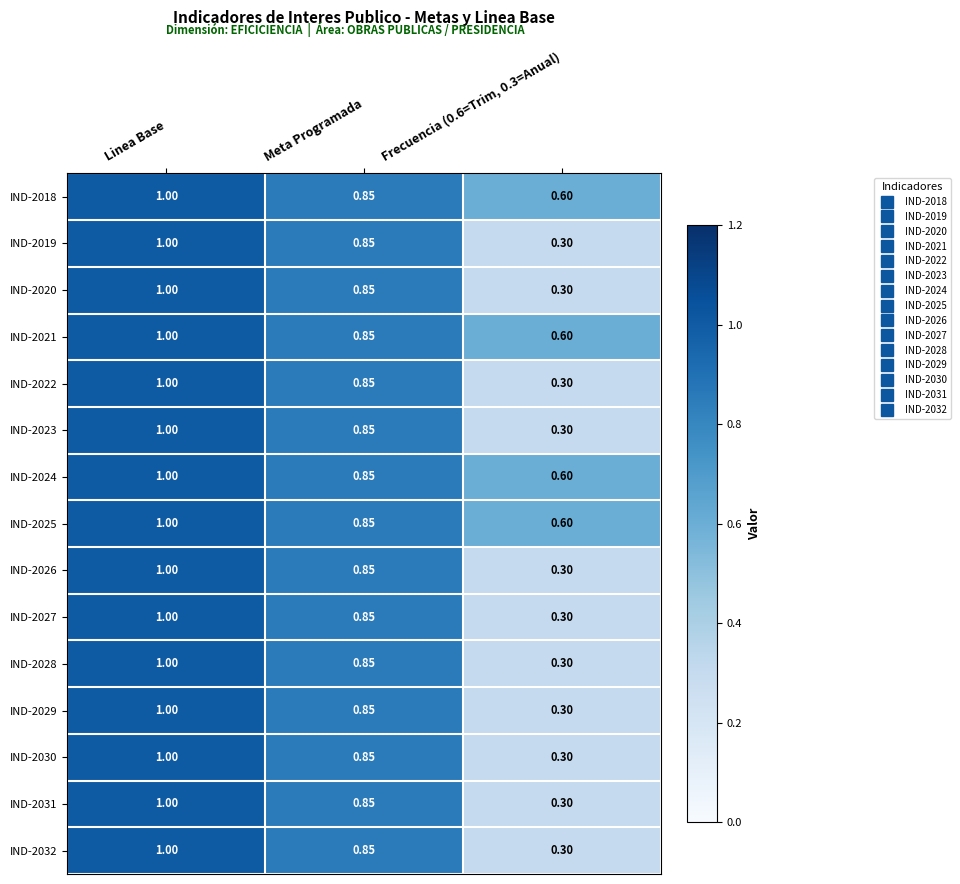

Which label corresponds to the largest value in the chart?

Linea Base